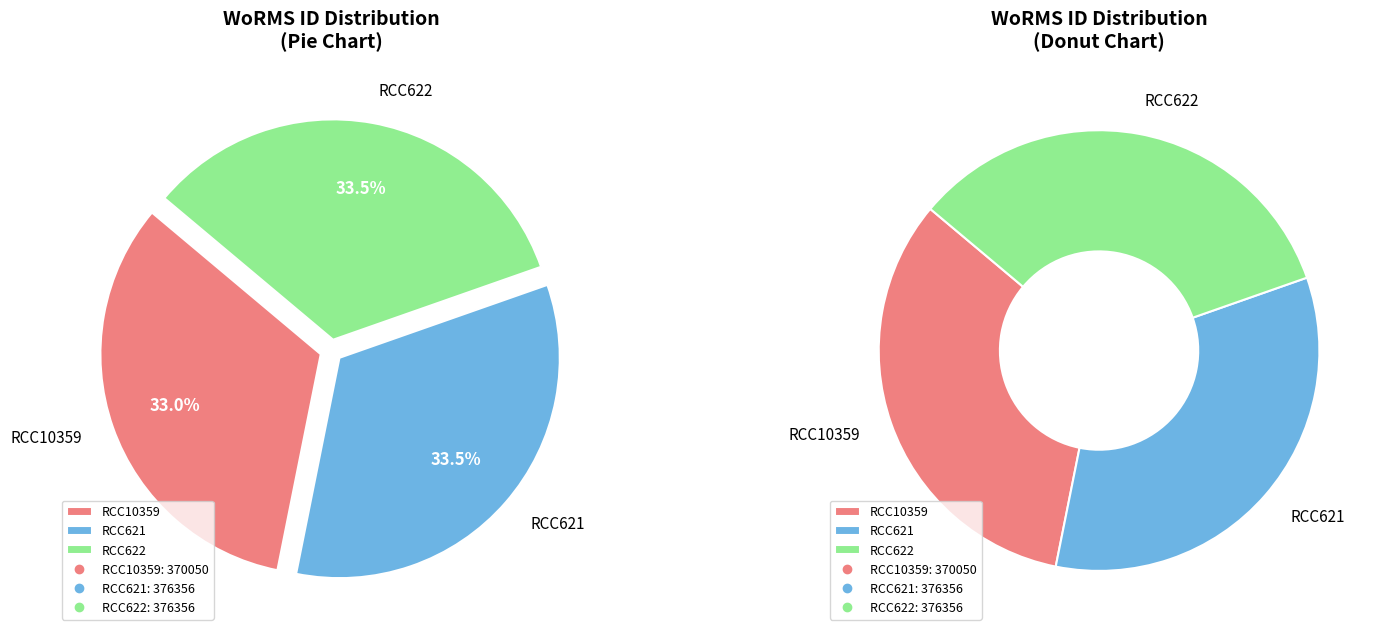

Count the number of slices in the pie.

3